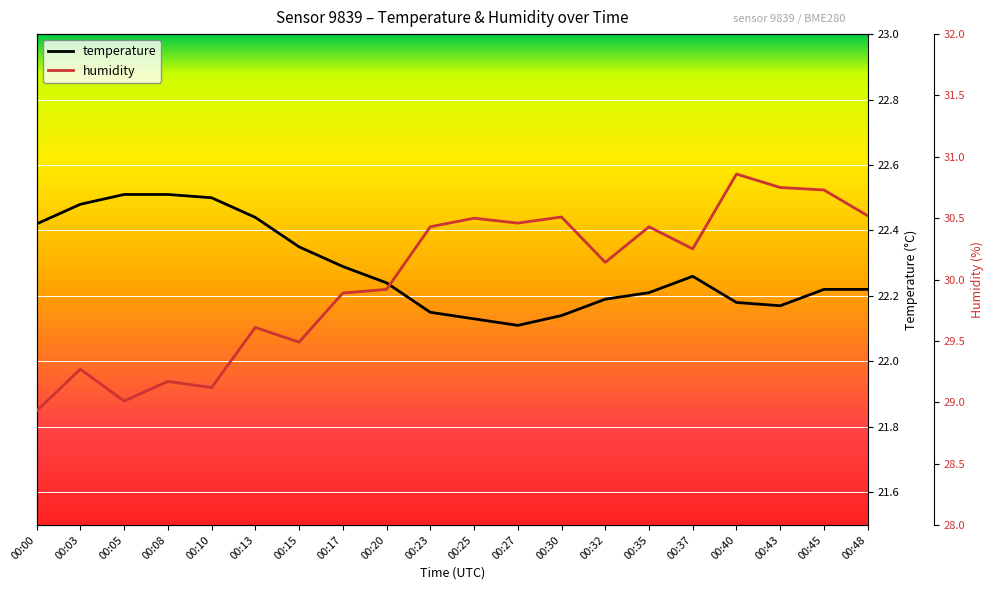

True or false: temperature and humidity cross at least once.

False